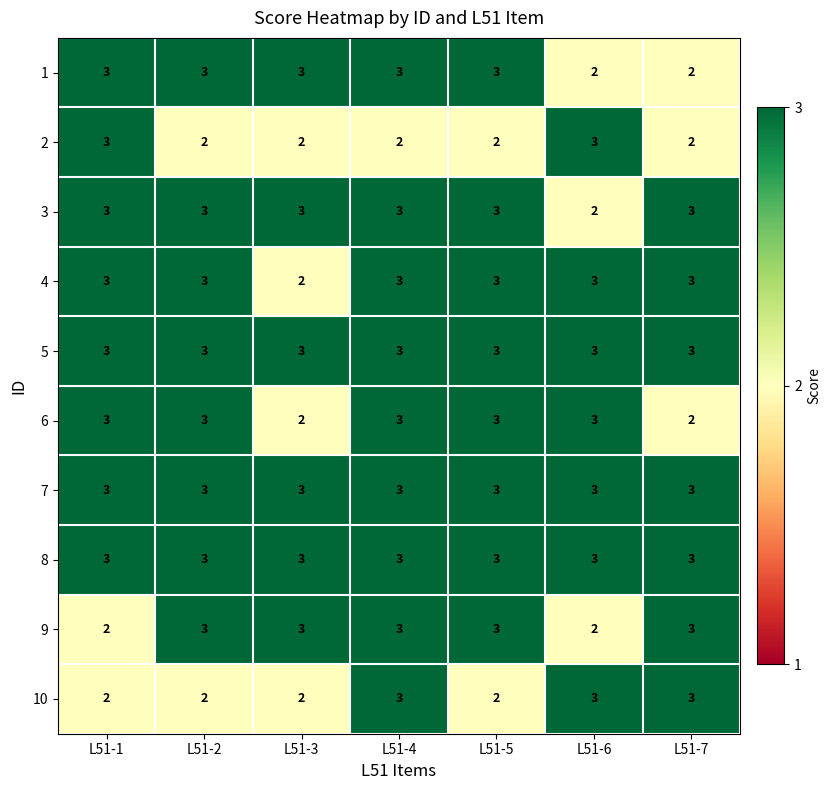

What is the sum of all 8 values?

21